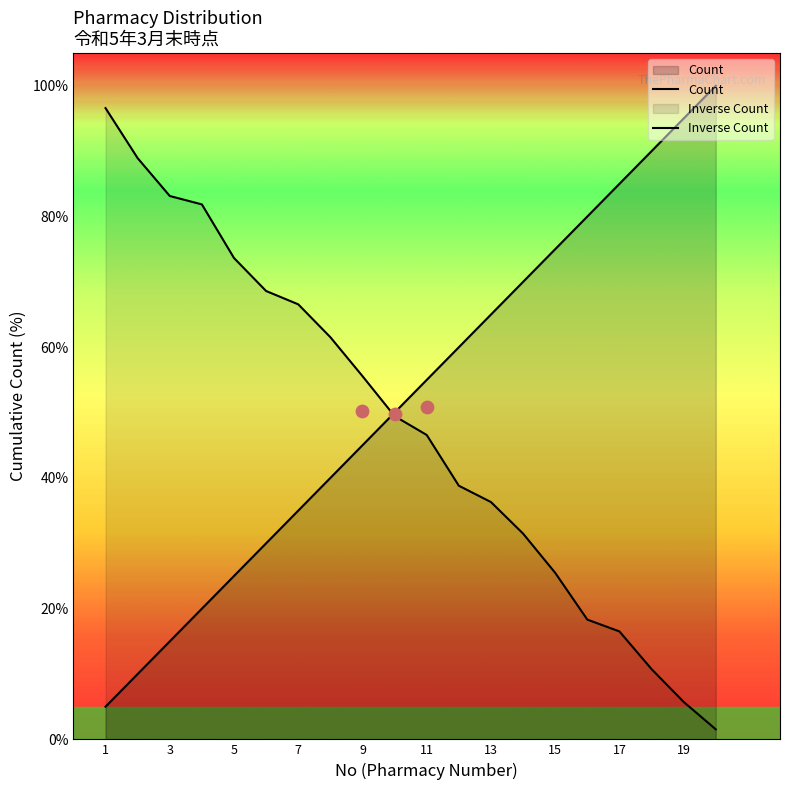

Between 16 and 7, which is larger?

16